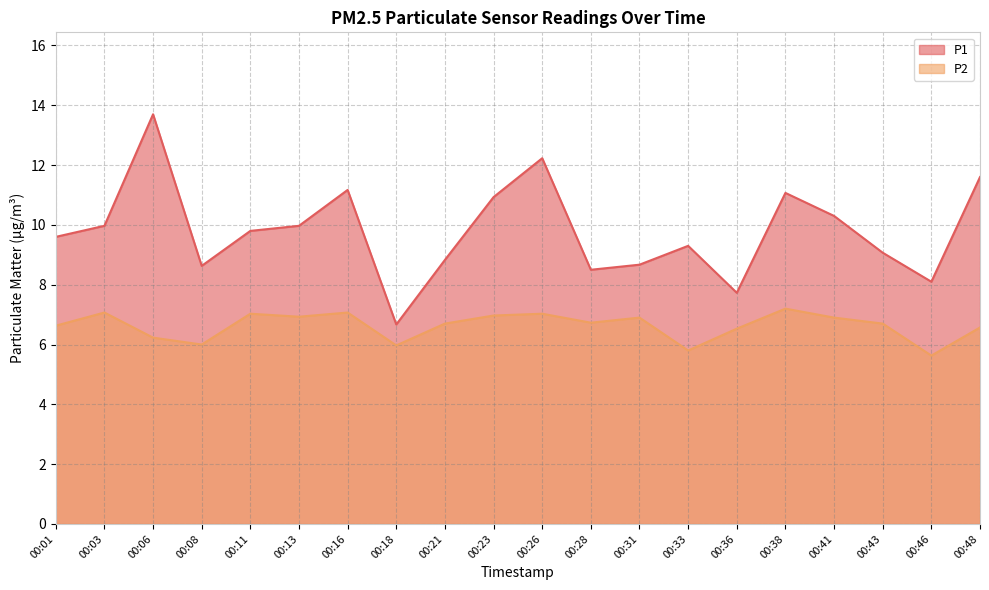

How many interior local peaks does the P2 series have?

6